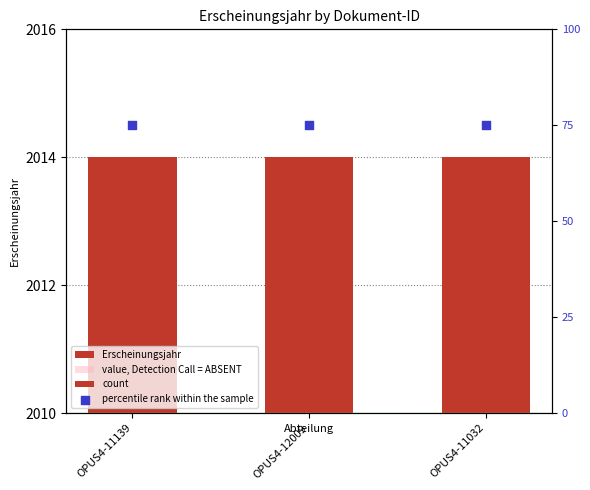

What are all the series names shown in the legend?

Erscheinungsjahr, value, Detection Call = ABSENT, count, percentile rank within the sample